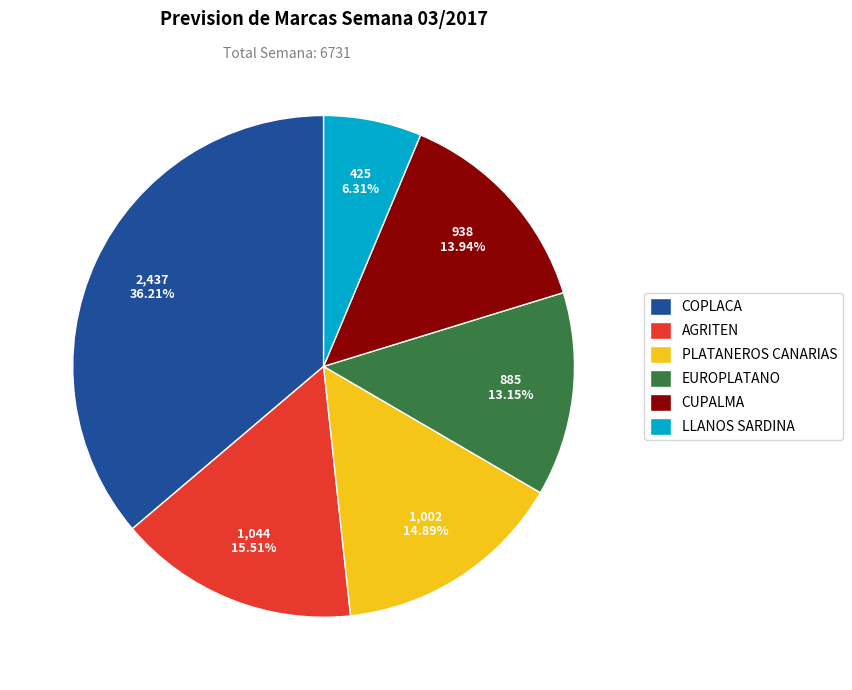

What percentage is the CUPALMA slice, to the nearest percent?

14%